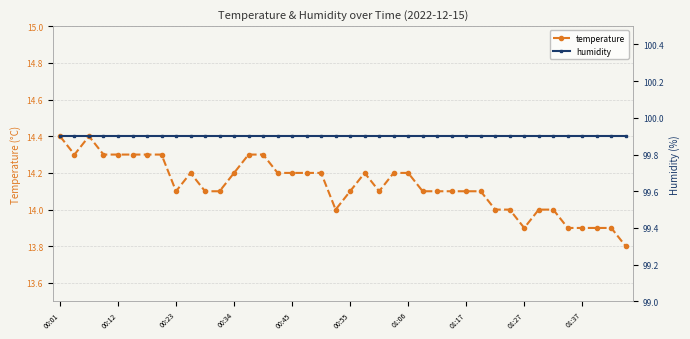

True or false: humidity and temperature cross at least once.

False